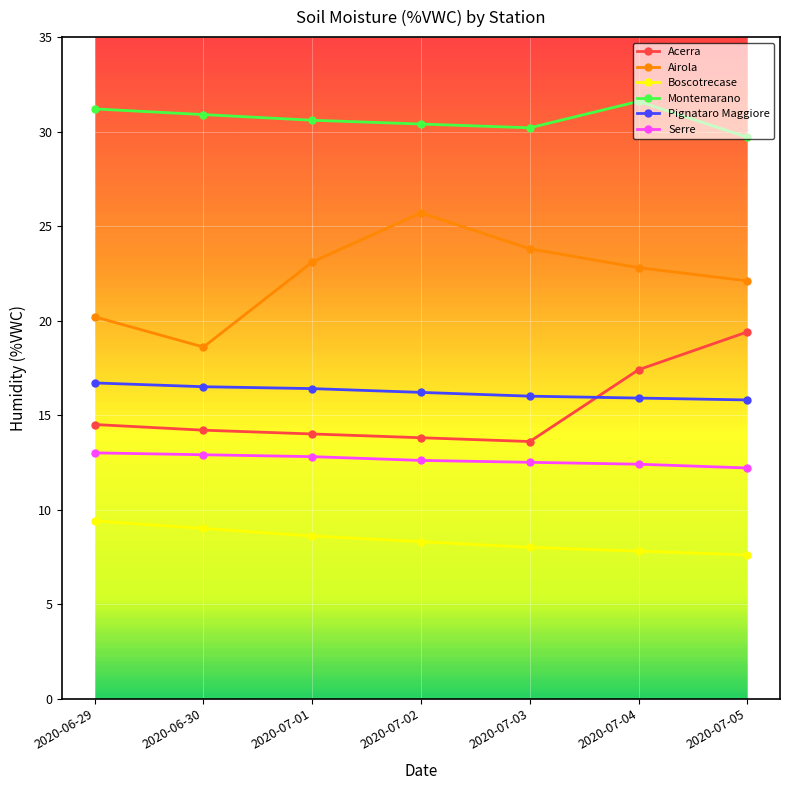

Which series has the largest total across all categories?

Montemarano